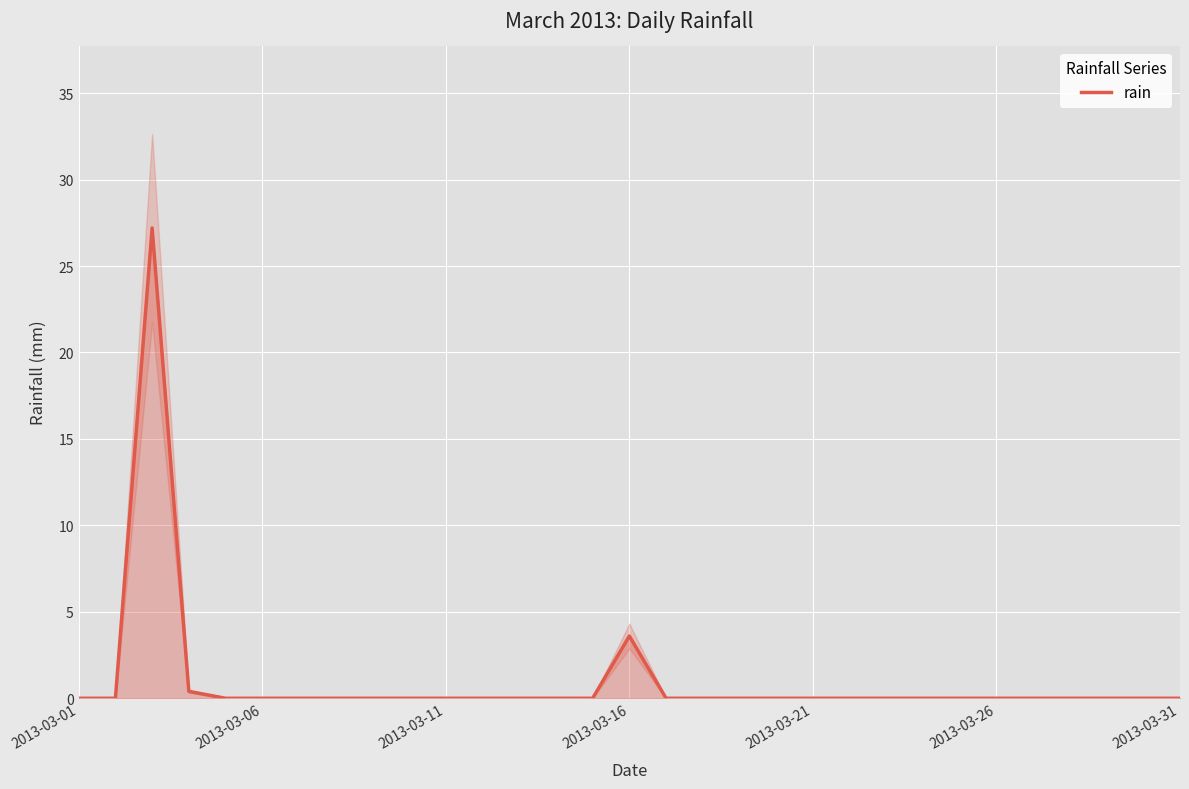

Where is rain nearest to the value 13?

2013-03-16